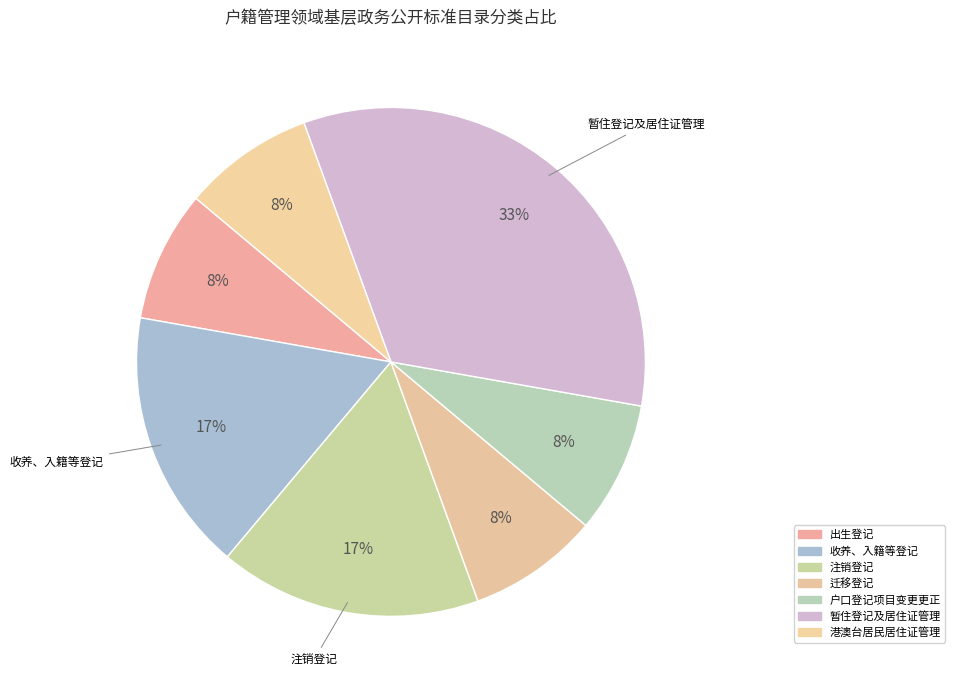

Is there any slice that represents more than half of the pie?

No